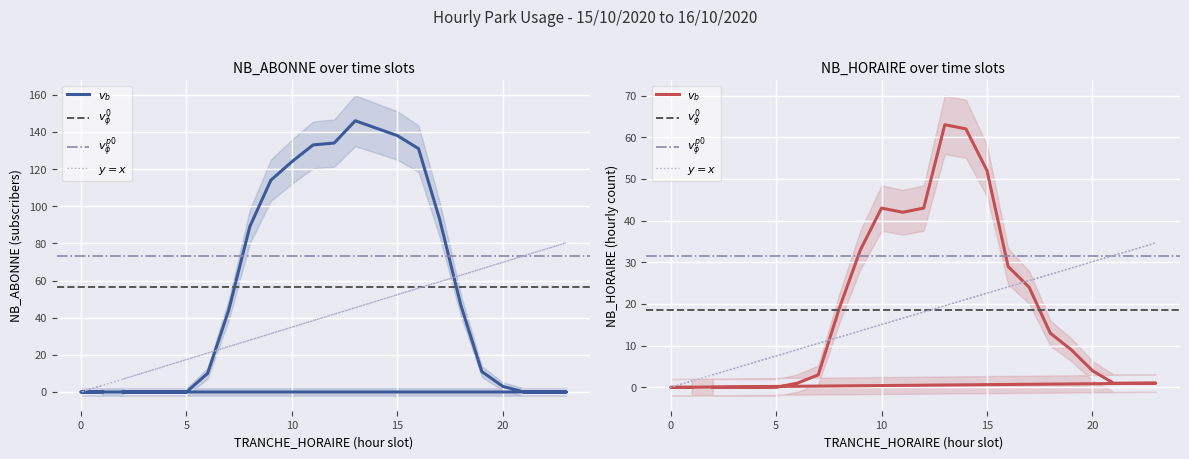

True or false: NB_HORAIRE has a value of 0 at 4.

True